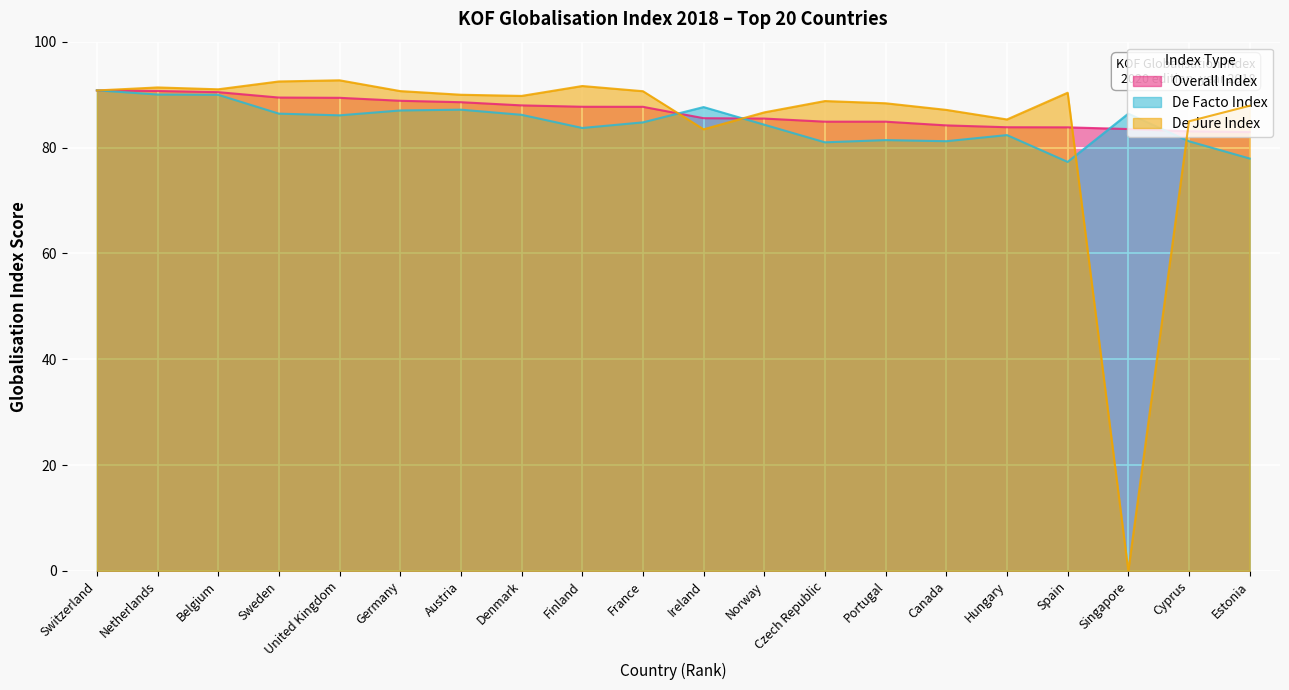

Reading left to right, transcribe all the data shown in this chart.

Overall Index: 90.8	90.7	90.5	89.4	89.4	88.8	88.6	88.0	87.7	87.7	85.5	85.5	84.9	84.9	84.2	83.8	83.8	83.5	83.1	82.9
De Facto Index: 90.8	90.0	90.0	86.4	86.1	87.0	87.2	86.2	83.7	84.8	87.6	84.3	81.0	81.4	81.2	82.3	77.3	86.4	81.2	77.9
De Jure Index: 90.8	91.3	91.0	92.5	92.7	90.7	90.0	89.8	91.6	90.6	83.4	86.6	88.8	88.4	87.1	85.3	90.3	0.0	84.9	87.9